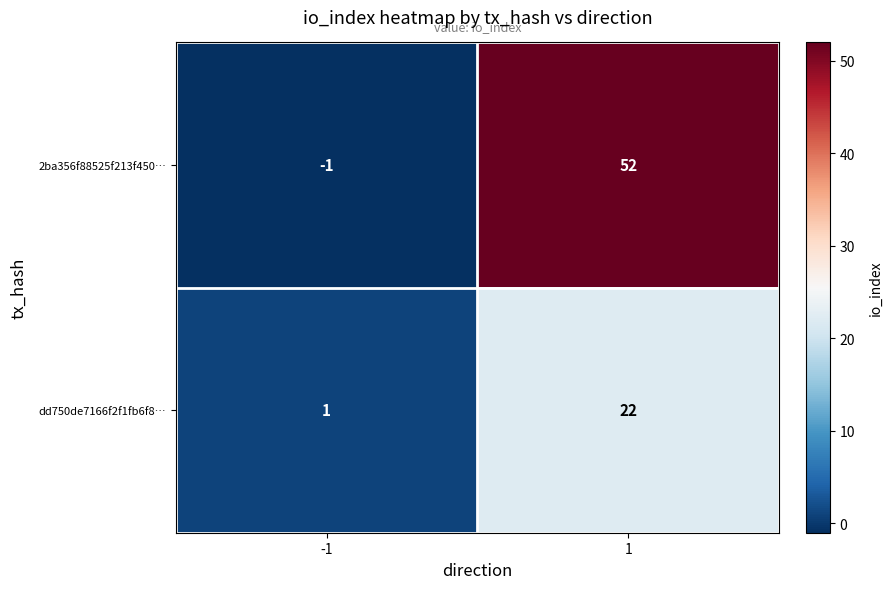

Is it true that dd750de7166f2f1fb6f8… equals 22 at 1?

True